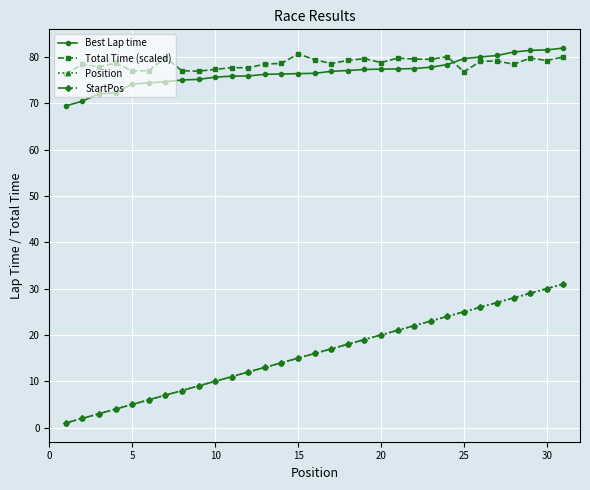

Does the chart have visible grid lines?

Yes